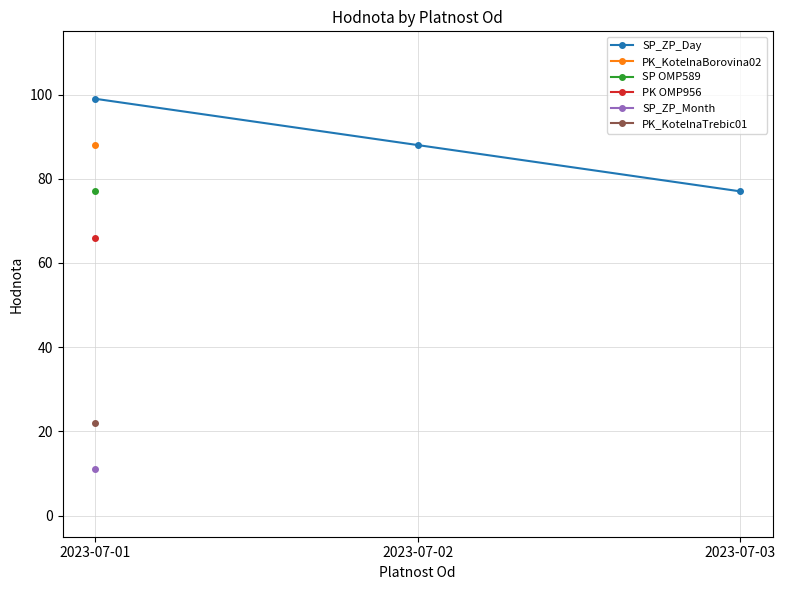

Approximately how many times larger is the value at 2023-07-01 compared to 2023-07-03?

1.3